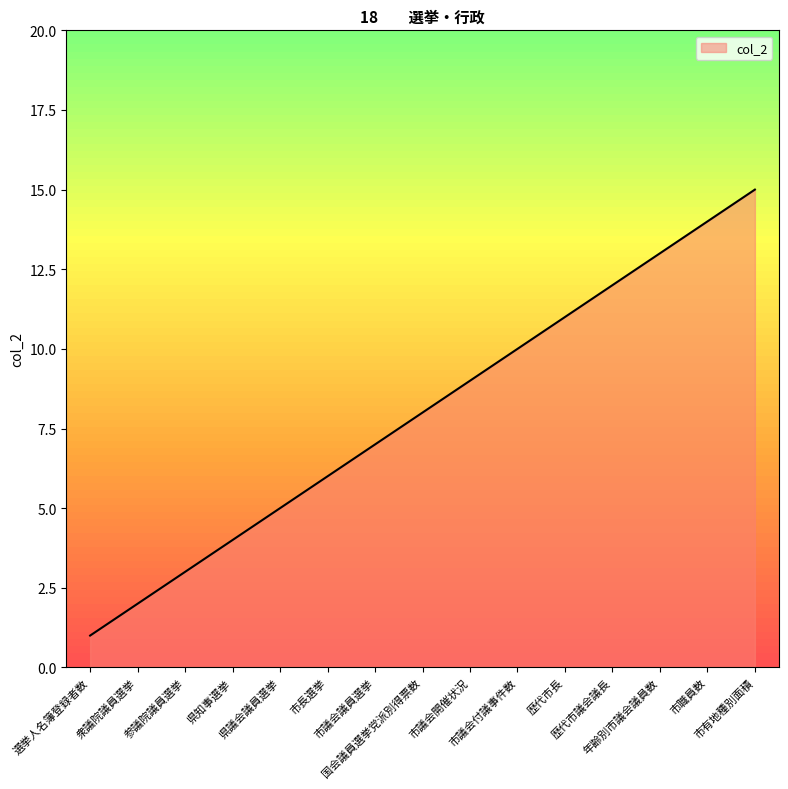

List the labels in order of value, smallest first.

選挙人名簿登録者数, 衆議院議員選挙, 参議院議員選挙, 県知事選挙, 県議会議員選挙, 市長選挙, 市議会議員選挙, 国会議員選挙党派別得票数, 市議会開催状況, 市議会付議事件数, 歴代市長, 歴代市議会議長, 年齢別市議会議員数, 市職員数, 市有地種別面積